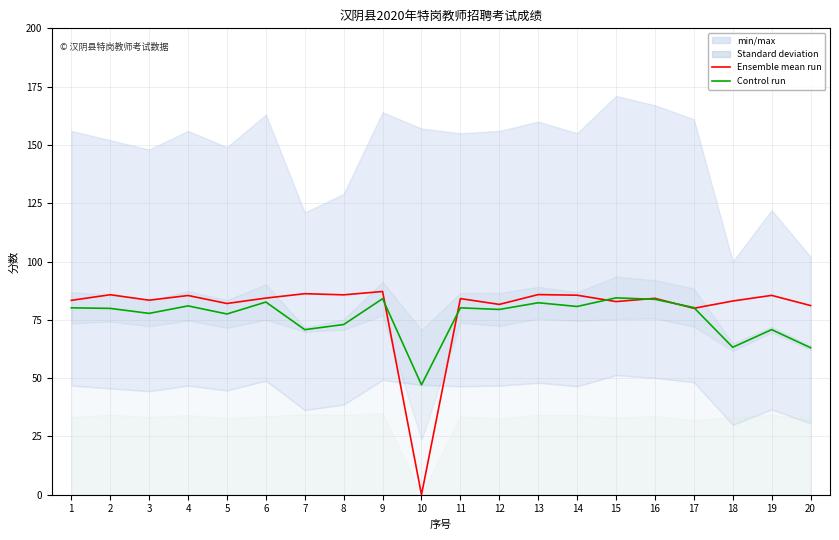

Which series has the widest spread of values?

面试成绩 (Ensemble mean)